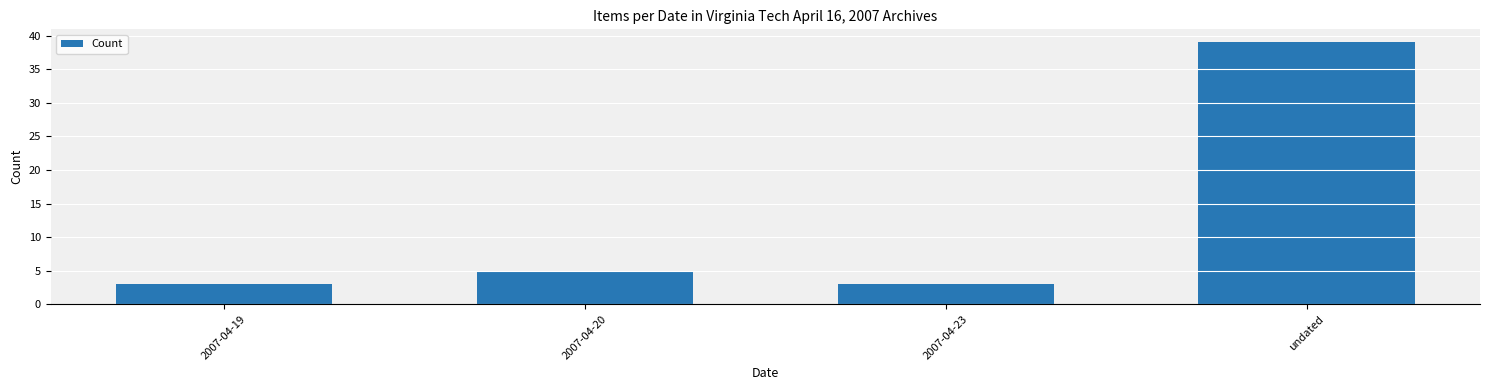

What is the label of the 2nd bar from the right?

2007-04-23